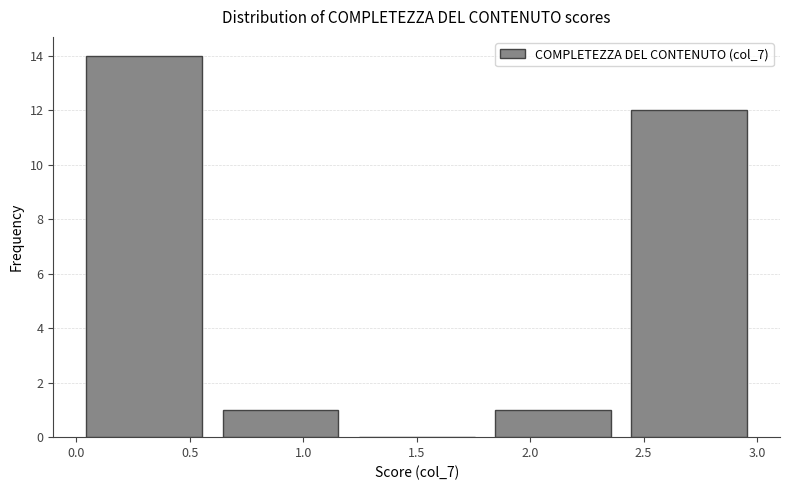

Reading left to right, transcribe this chart: for each bar, give the range it covers on the x-axis and its height. The values are not printed on the chart, so give them approximately, as read against the axis.

0.0 to 0.6: 14
0.6 to 1.2: 1
1.2 to 1.8: 0
1.8 to 2.4: 1
2.4 to 3.0: 12